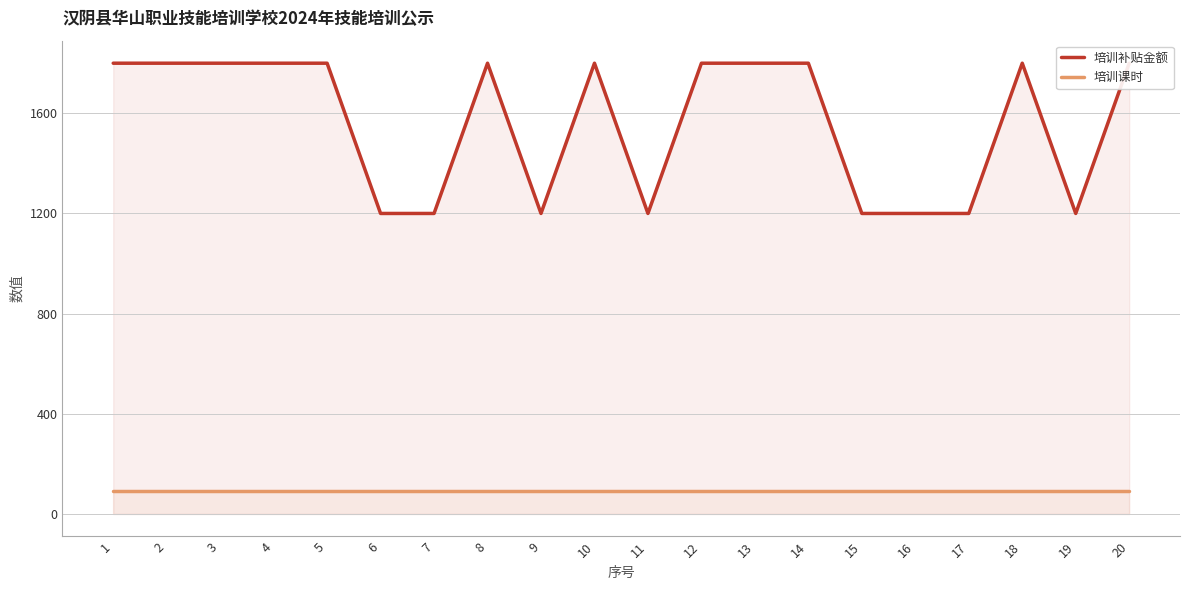

True or false: 培训补贴金额 and 培训课时 intersect in this chart.

False